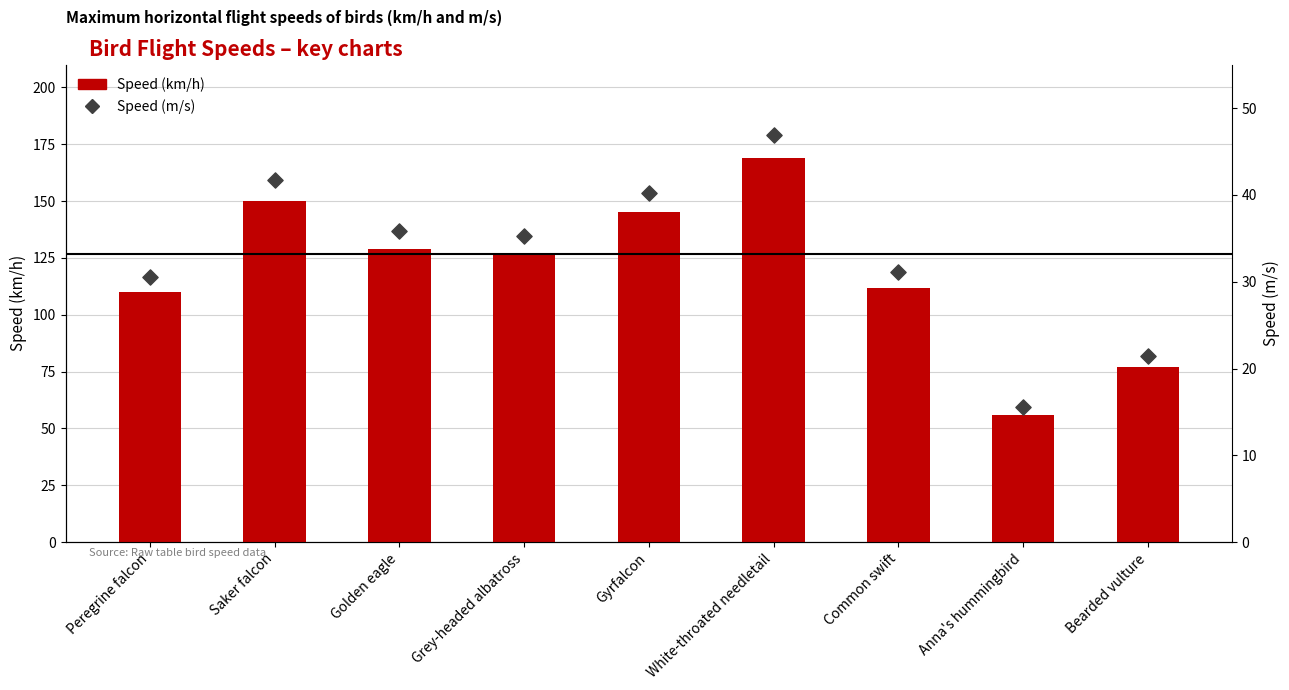

What are all the series names shown in the legend?

Speed (km/h), Speed (m/s)